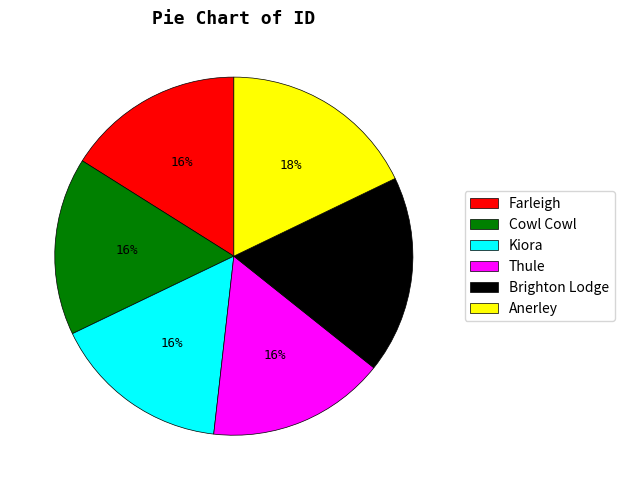

To the nearest percent, what is the difference between the largest and smallest slice percentages?

2%